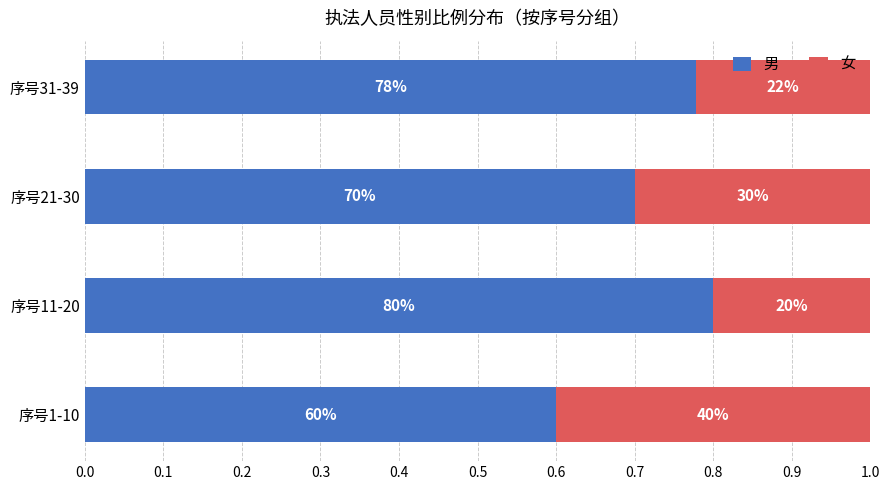

Count the 女 values in the range 0 to 1.

4